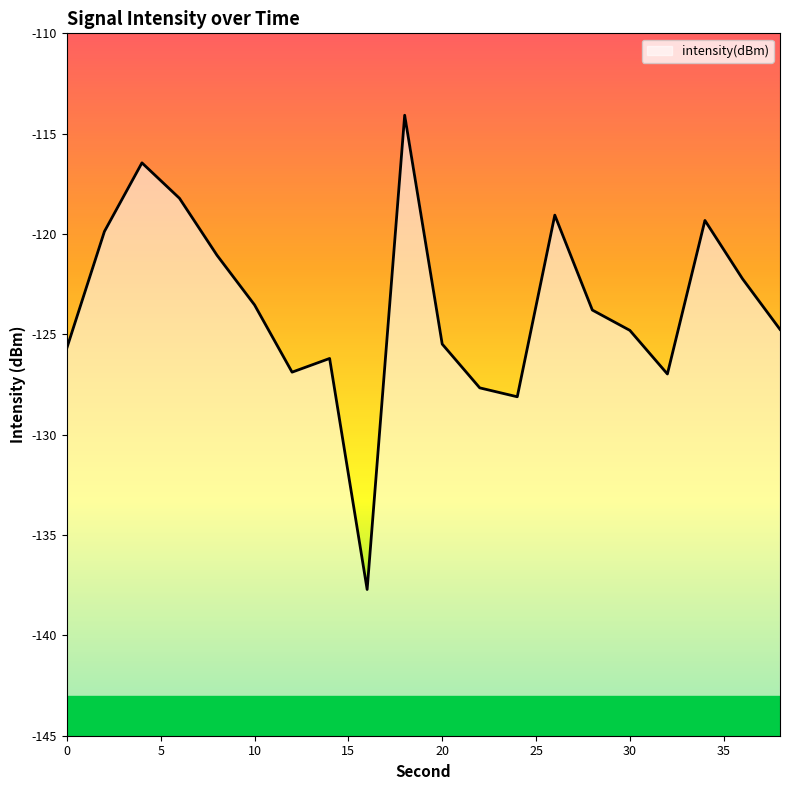

Which category has the highest value across all series?

18